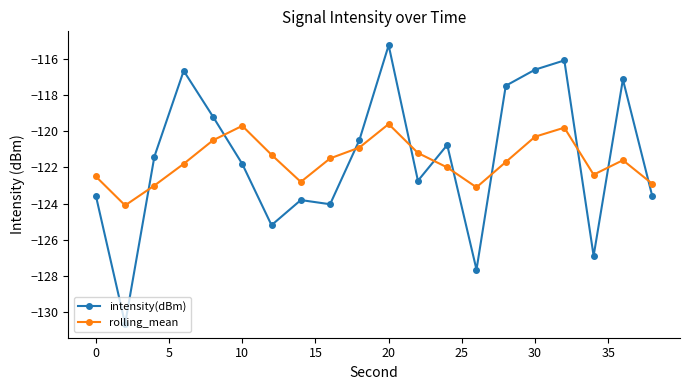

What is the value of the rolling_mean point at the 2nd from the left?

-124.1